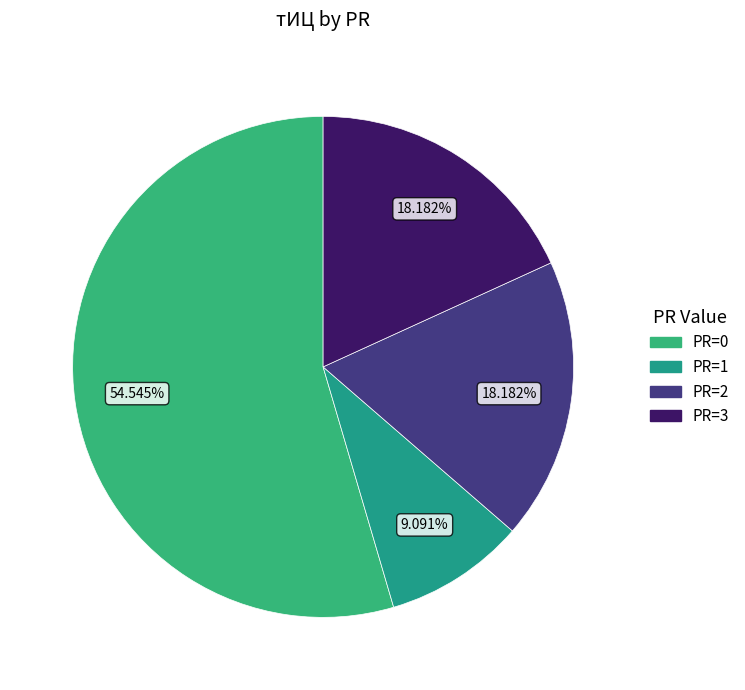

To the nearest percent, what is the difference between the largest and smallest slice percentages?

45%